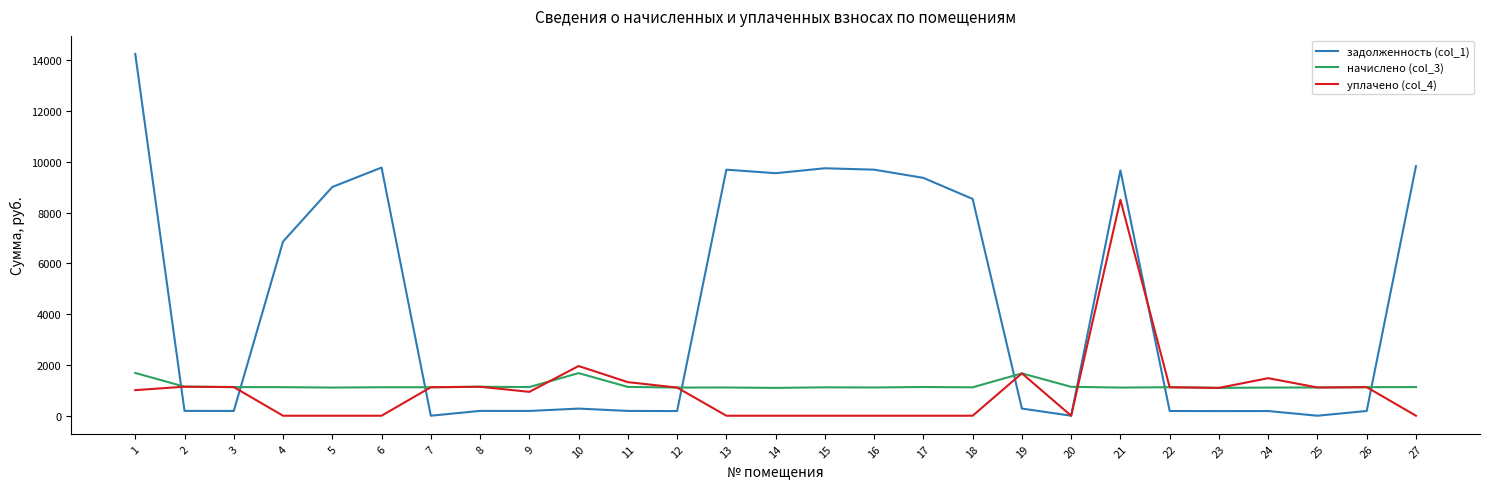

True or false: начислено (col_3) and задолженность (col_1) cross at least once.

True